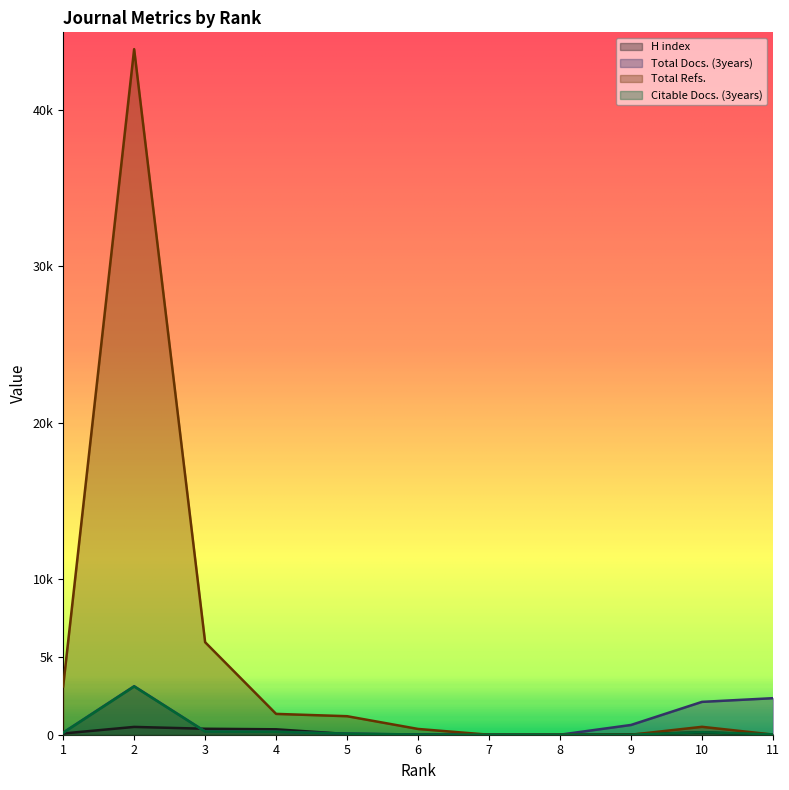

At which category is the sum across all series the highest?

2